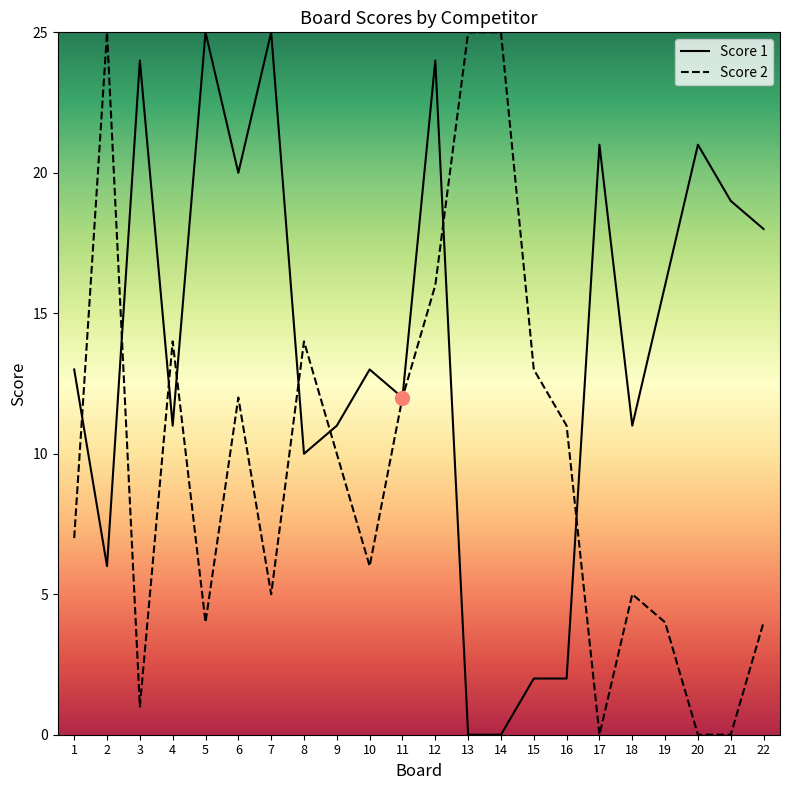

Is the value of Score 1 at 4 greater than the value of Score 2 at 17?

Yes